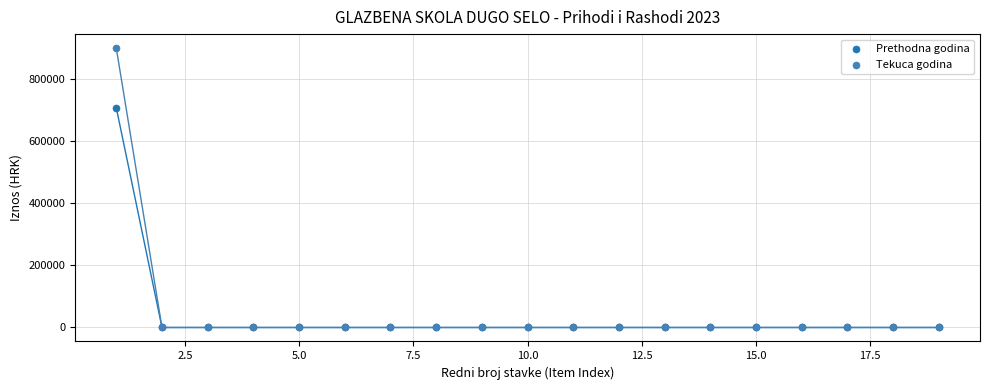

Across all series, what Y value is closest to 449087?

706314.5